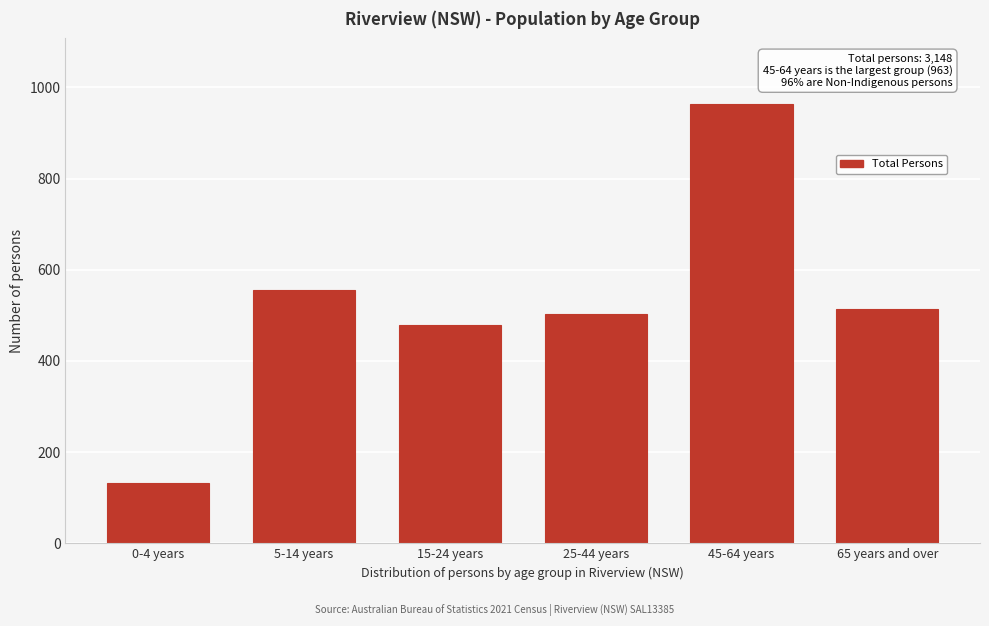

Reading left to right, what are all the values shown in this chart?

0-4 years=133	5-14 years=556	15-24 years=478	25-44 years=504	45-64 years=963	65 years and over=515